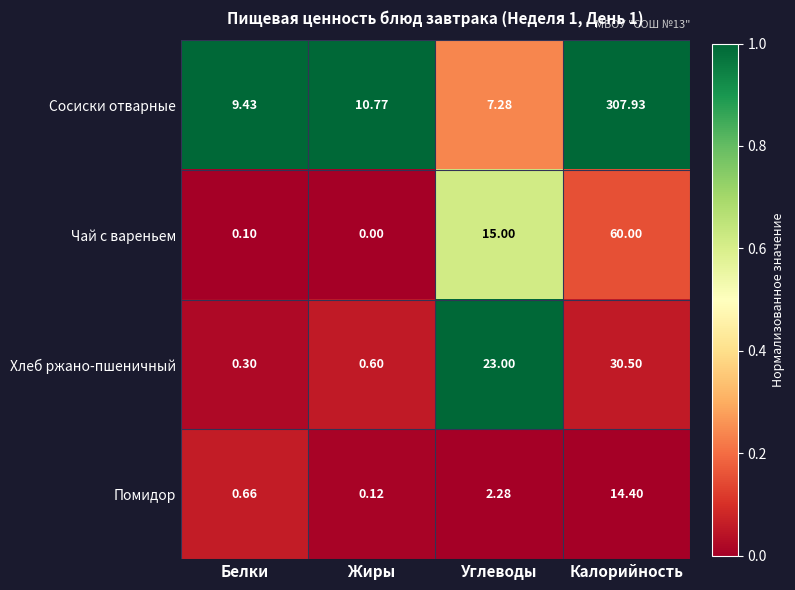

Which series has the widest spread of values?

Сосиски отварные